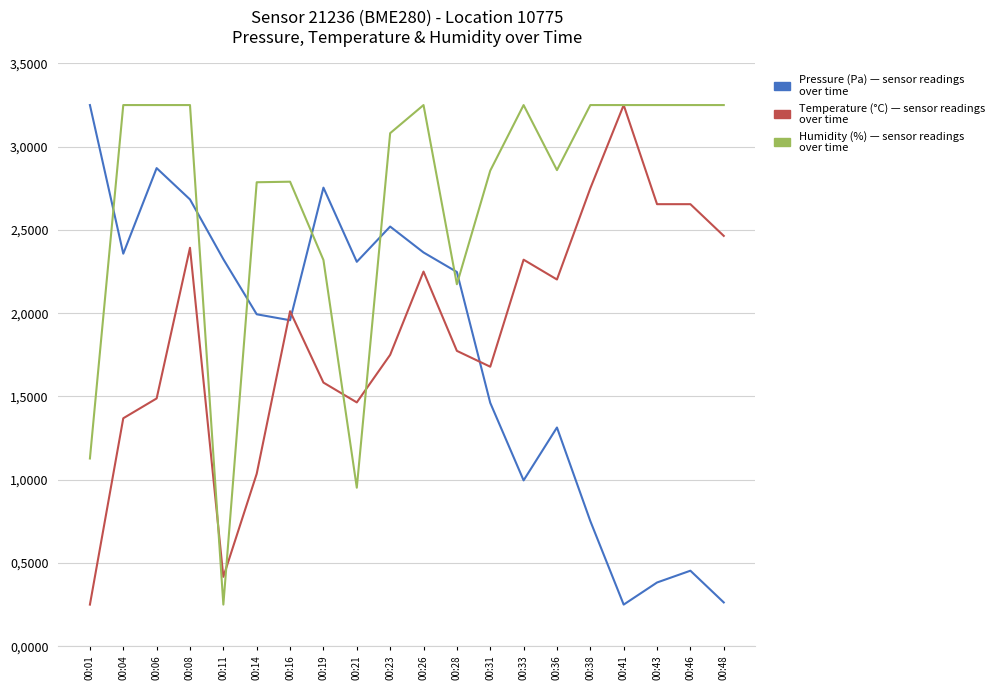

What is the spread (max minus min) of values at 00:46?

2.8